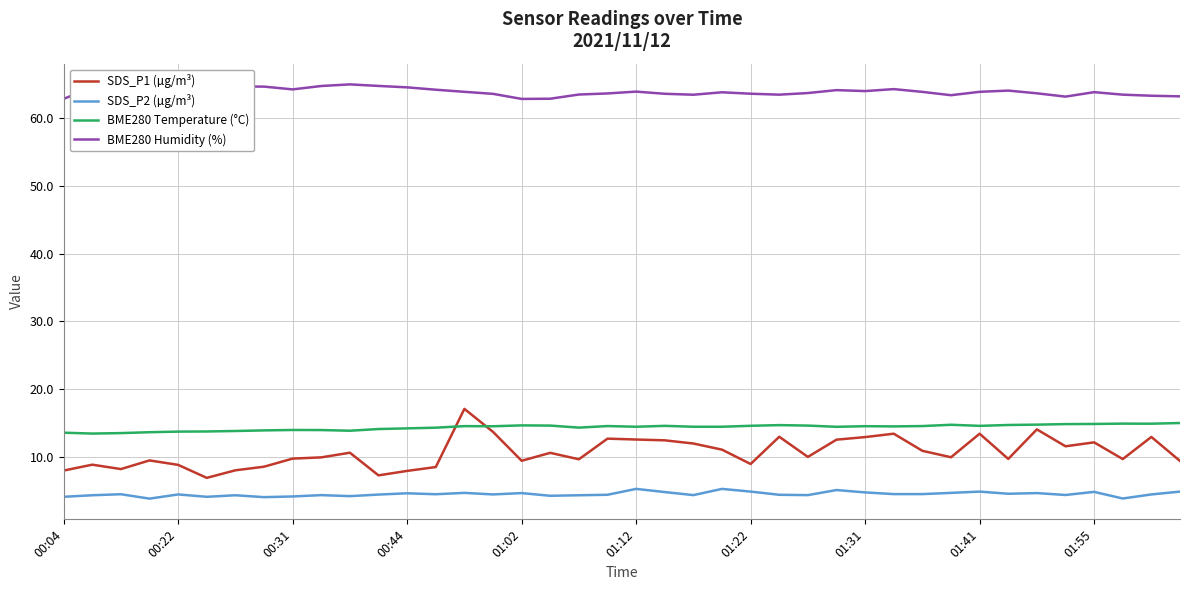

What is the smallest value displayed?

3.8